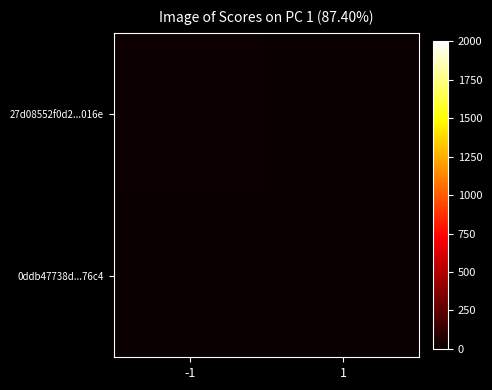

How many categories are shown in the chart?

2